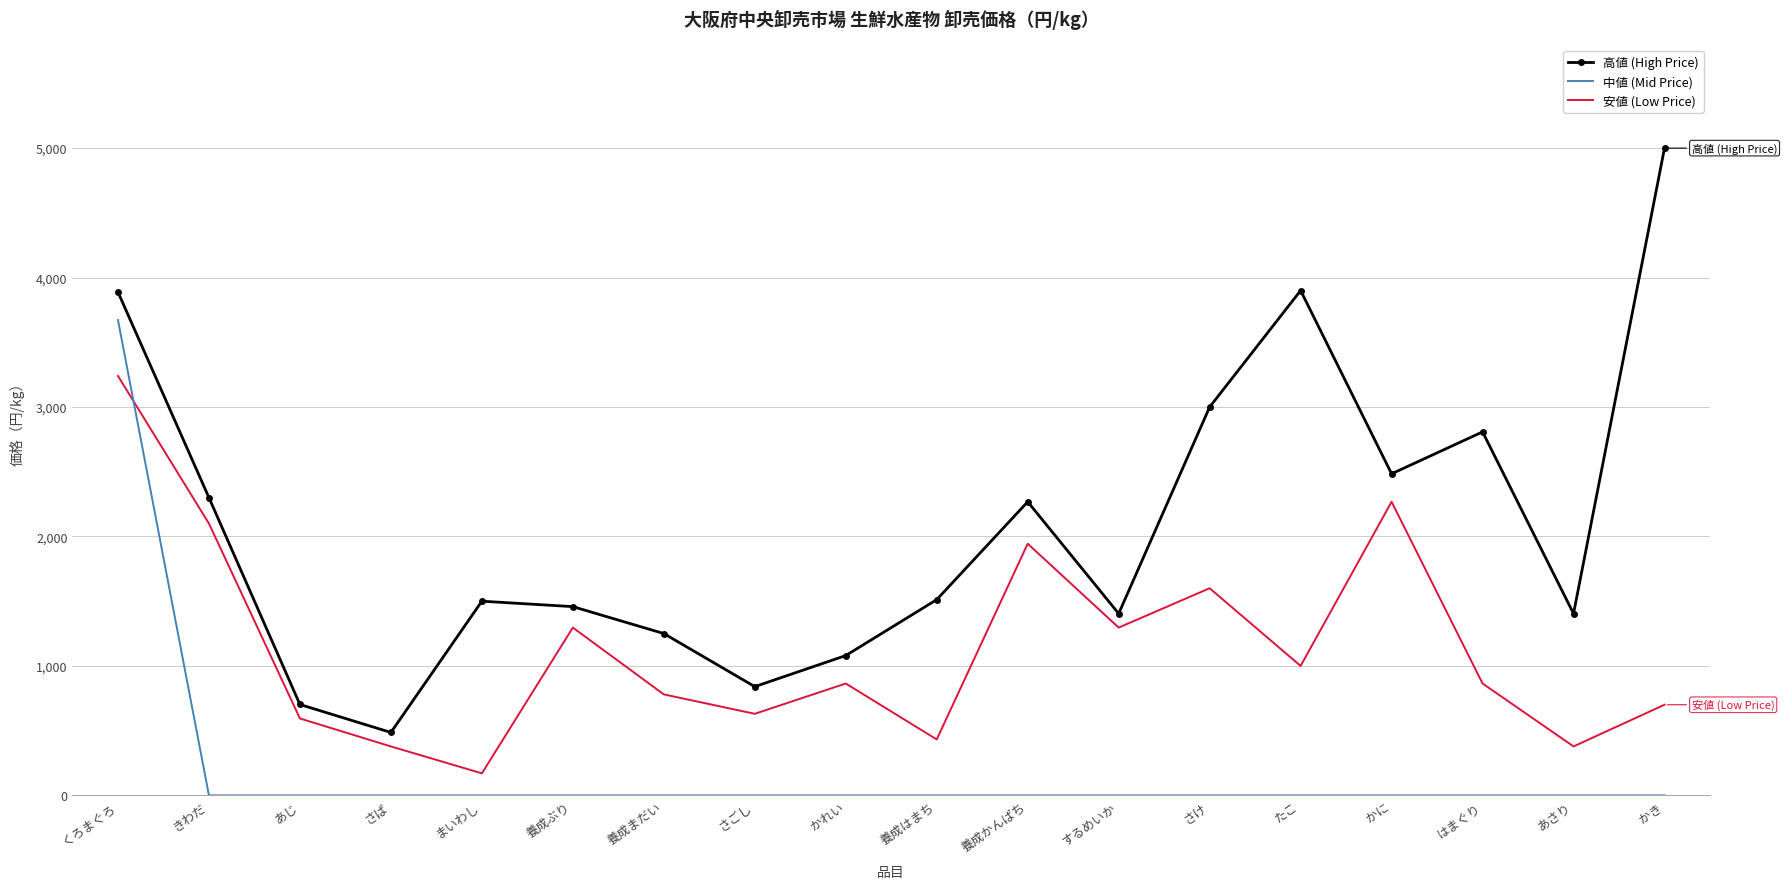

True or false: 中値 (Mid Price) and 高値 (High Price) cross at least once.

False